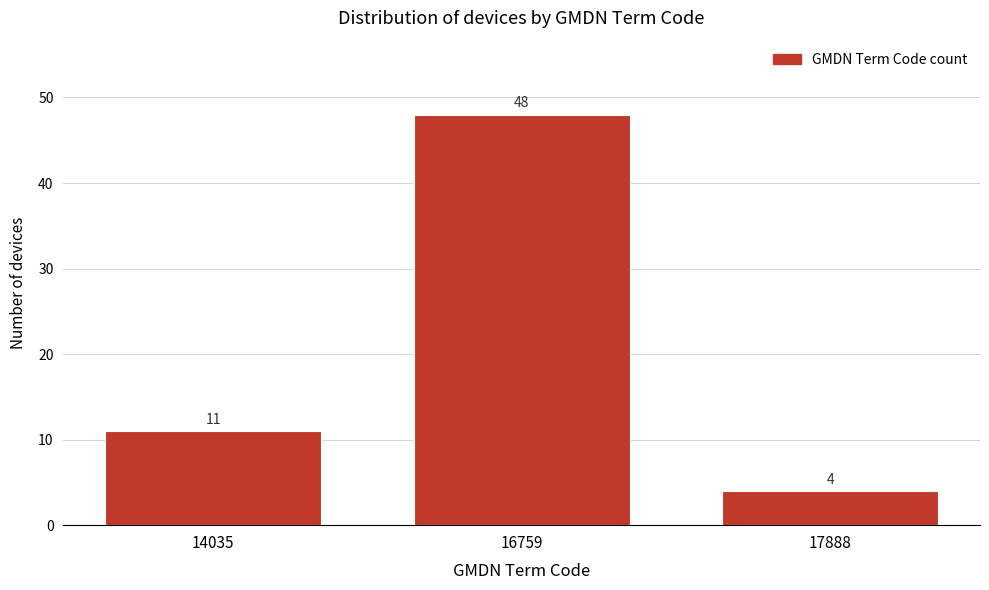

Reading left to right, transcribe all the data shown in this chart.

14035=11	16759=48	17888=4